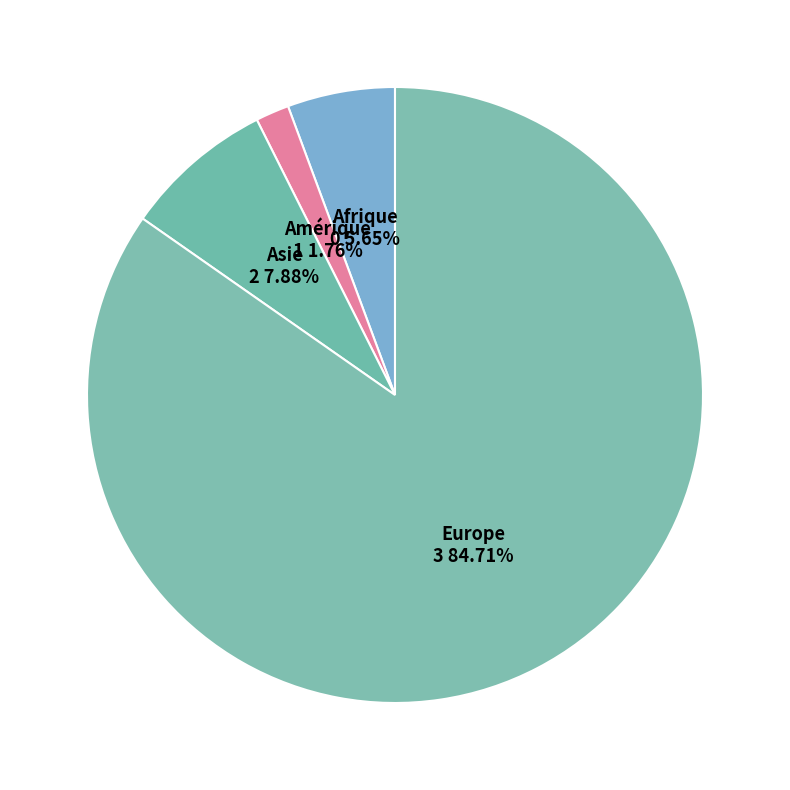

Does any single category account for the majority?

Yes